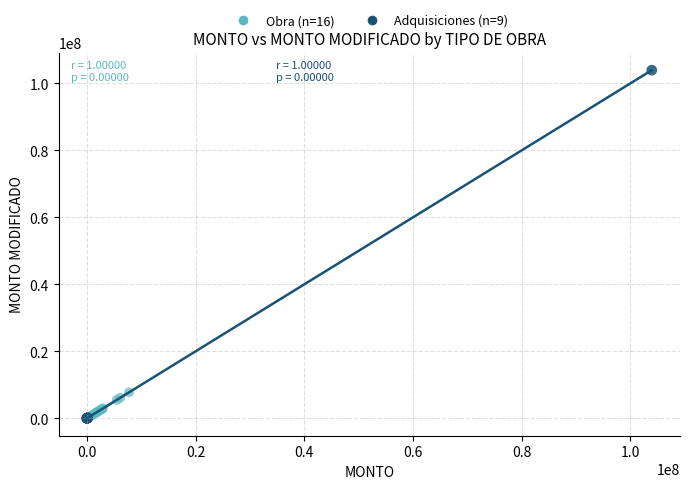

Which series reaches the maximum Y coordinate?

Adquisiciones (n=9)